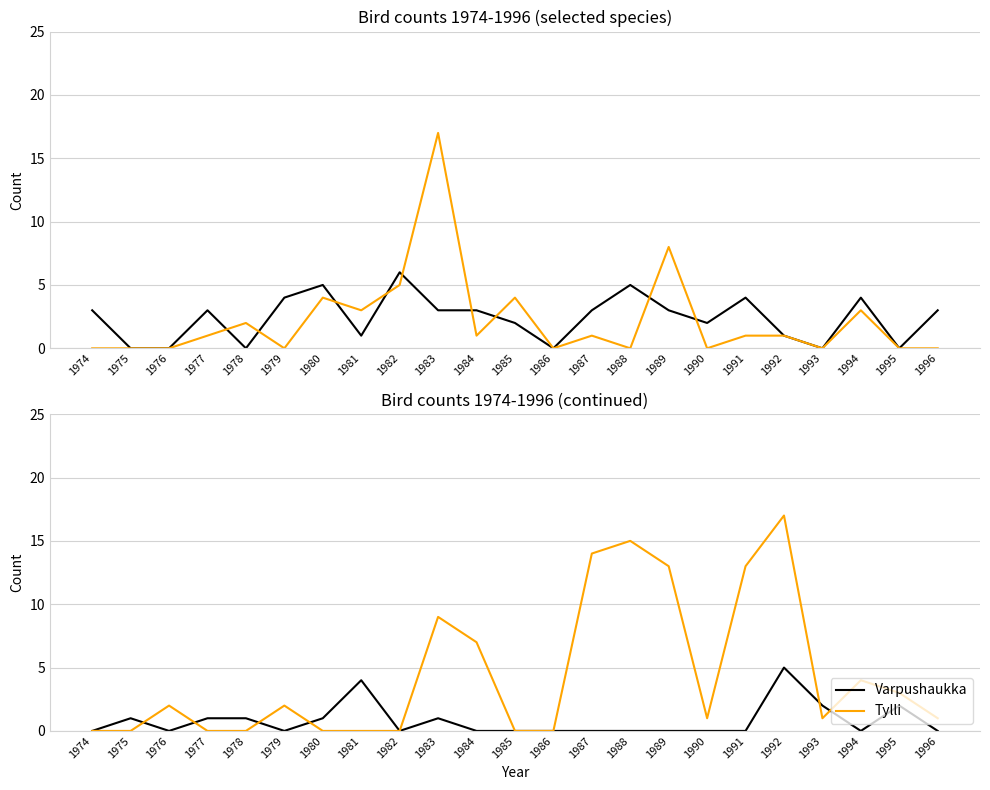

Where is Tylli nearest to the value 8?

1983